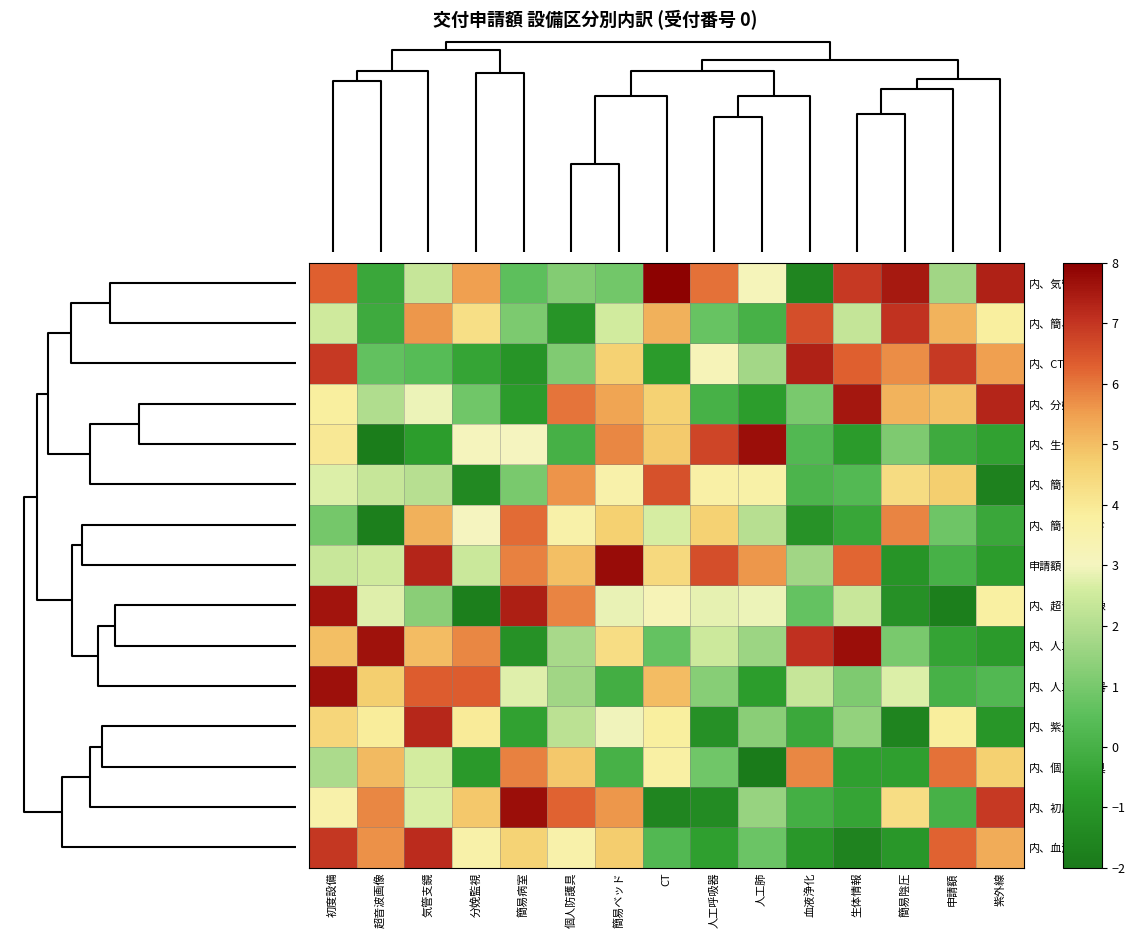

Which series has the largest total across all categories?

申請額